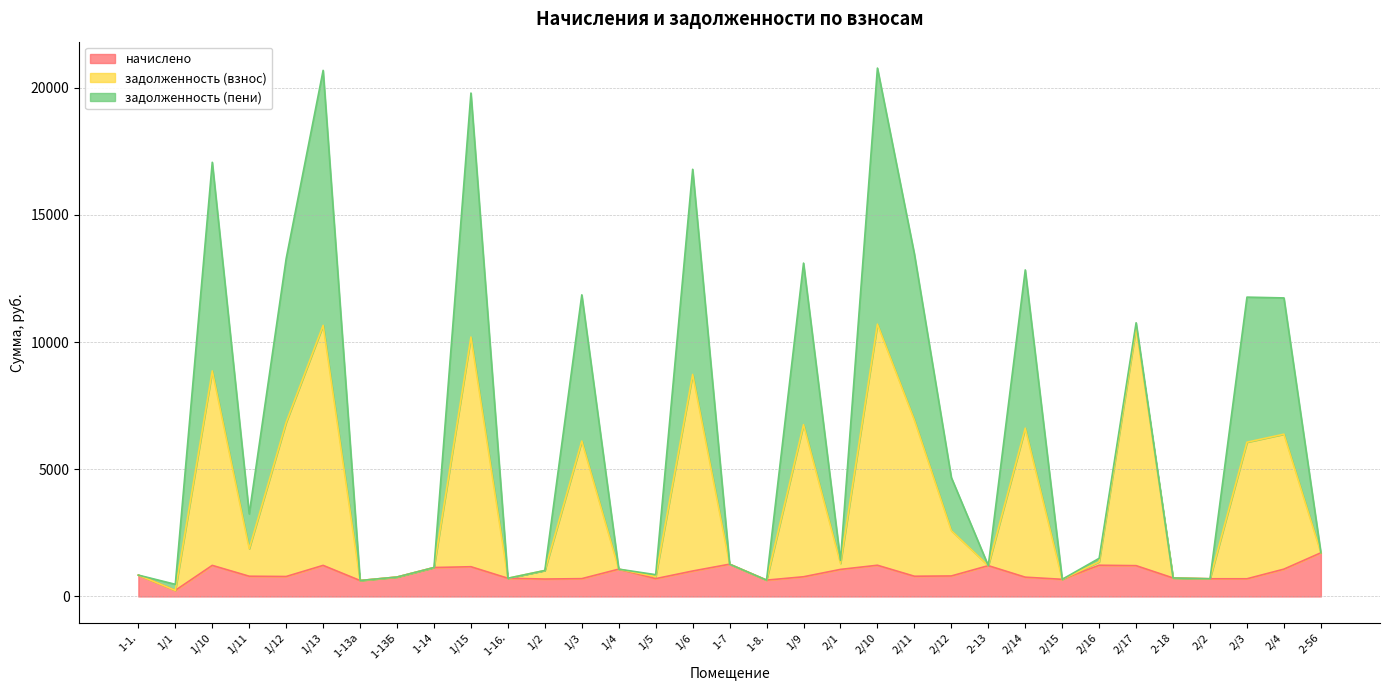

How many lines are shown in the chart?

3